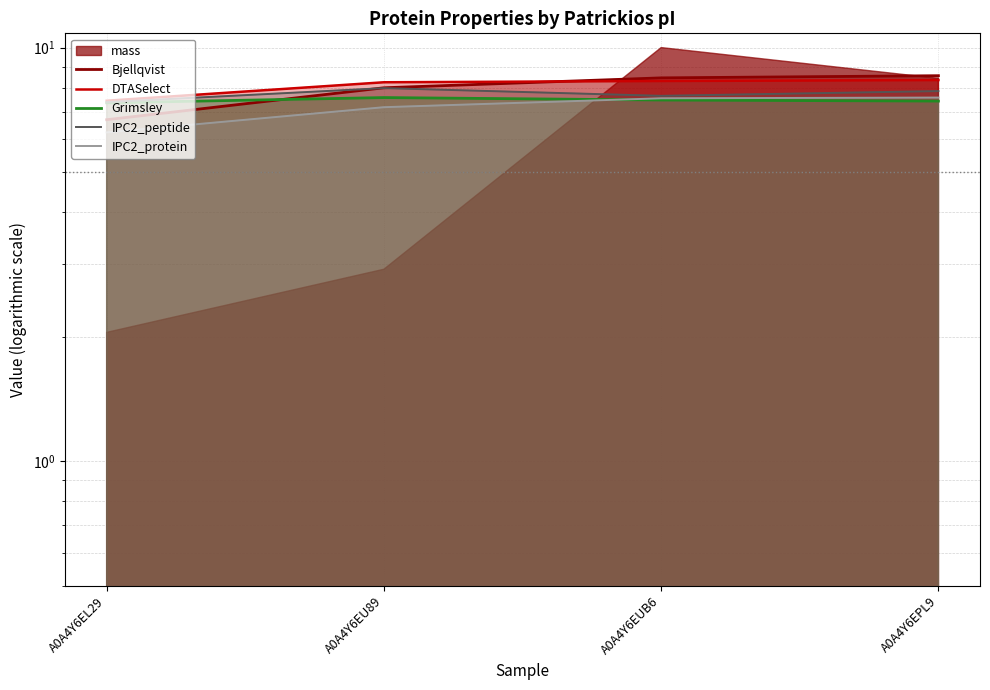

What position from the left is A0A4Y6EU89?

2